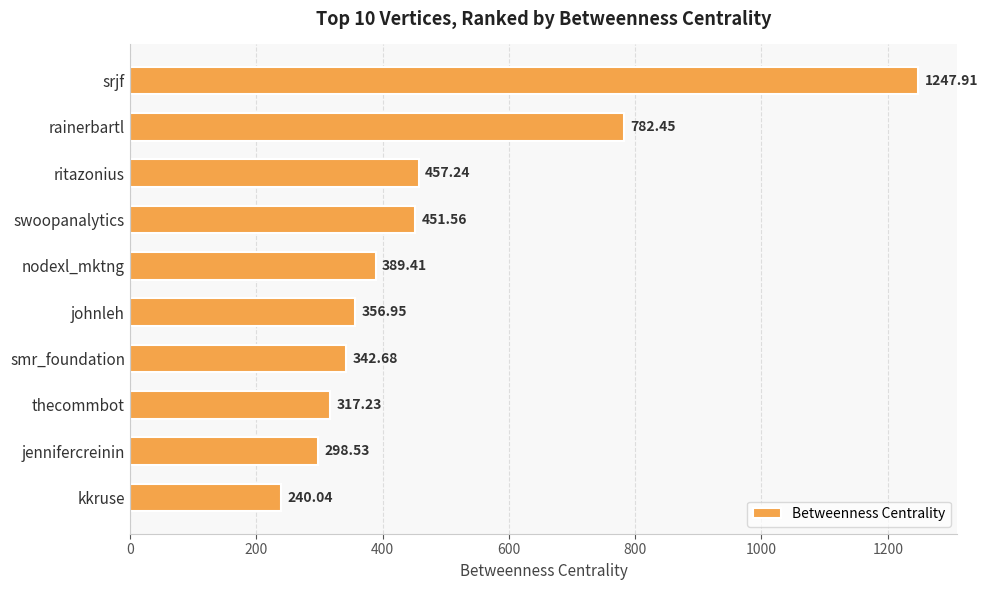

List the labels in order of value, smallest first.

kkruse, jennifercreinin, thecommbot, smr_foundation, johnleh, nodexl_mktng, swoopanalytics, ritazonius, rainerbartl, srjf